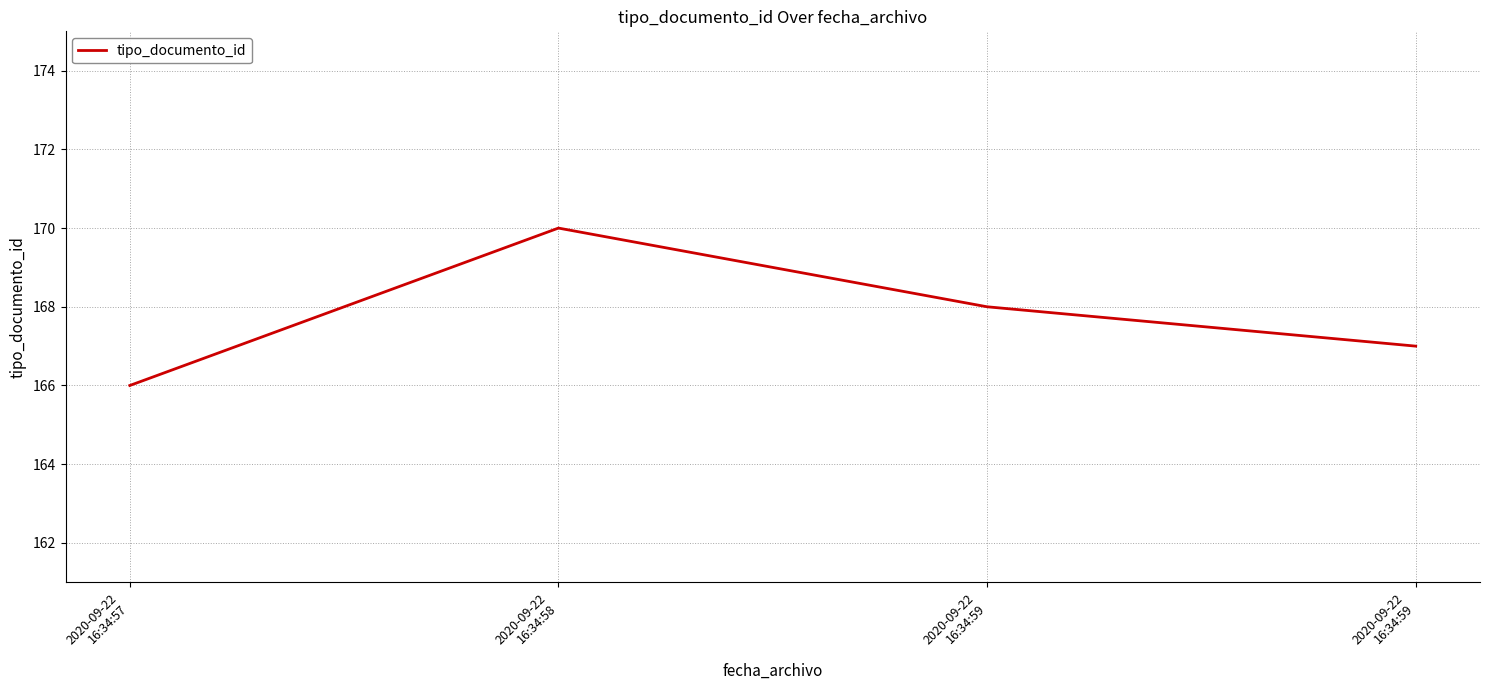

Reading left to right, extract all data points from this chart.

2020-09-22
16:34:57=166	2020-09-22
16:34:58=170	2020-09-22
16:34:59=168	2020-09-22
16:34:59=167